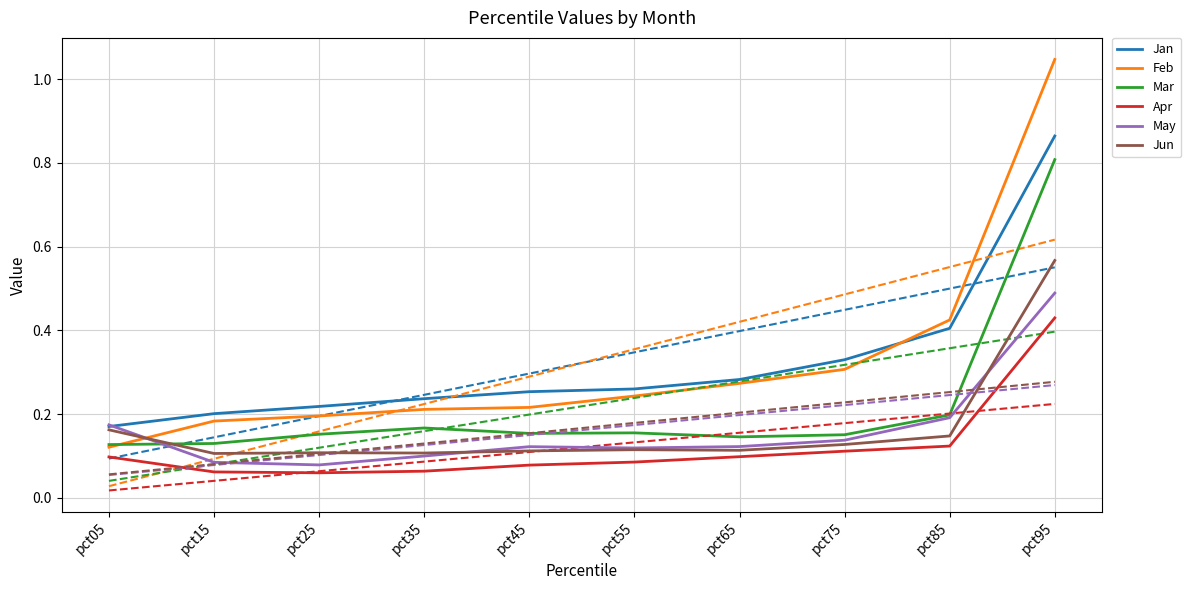

What is the smallest value displayed?

0.1